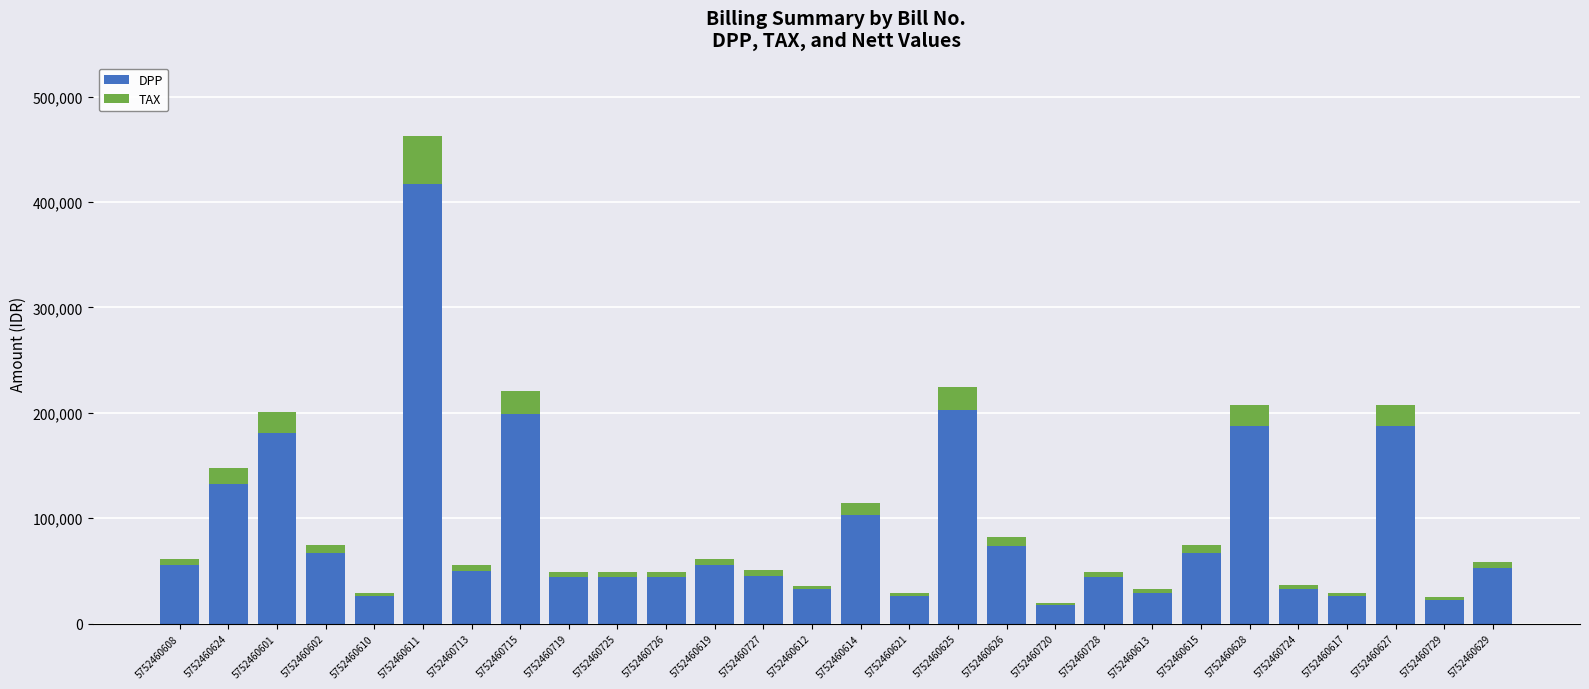

Is it true that DPP equals 198970 at 5752460715?

True